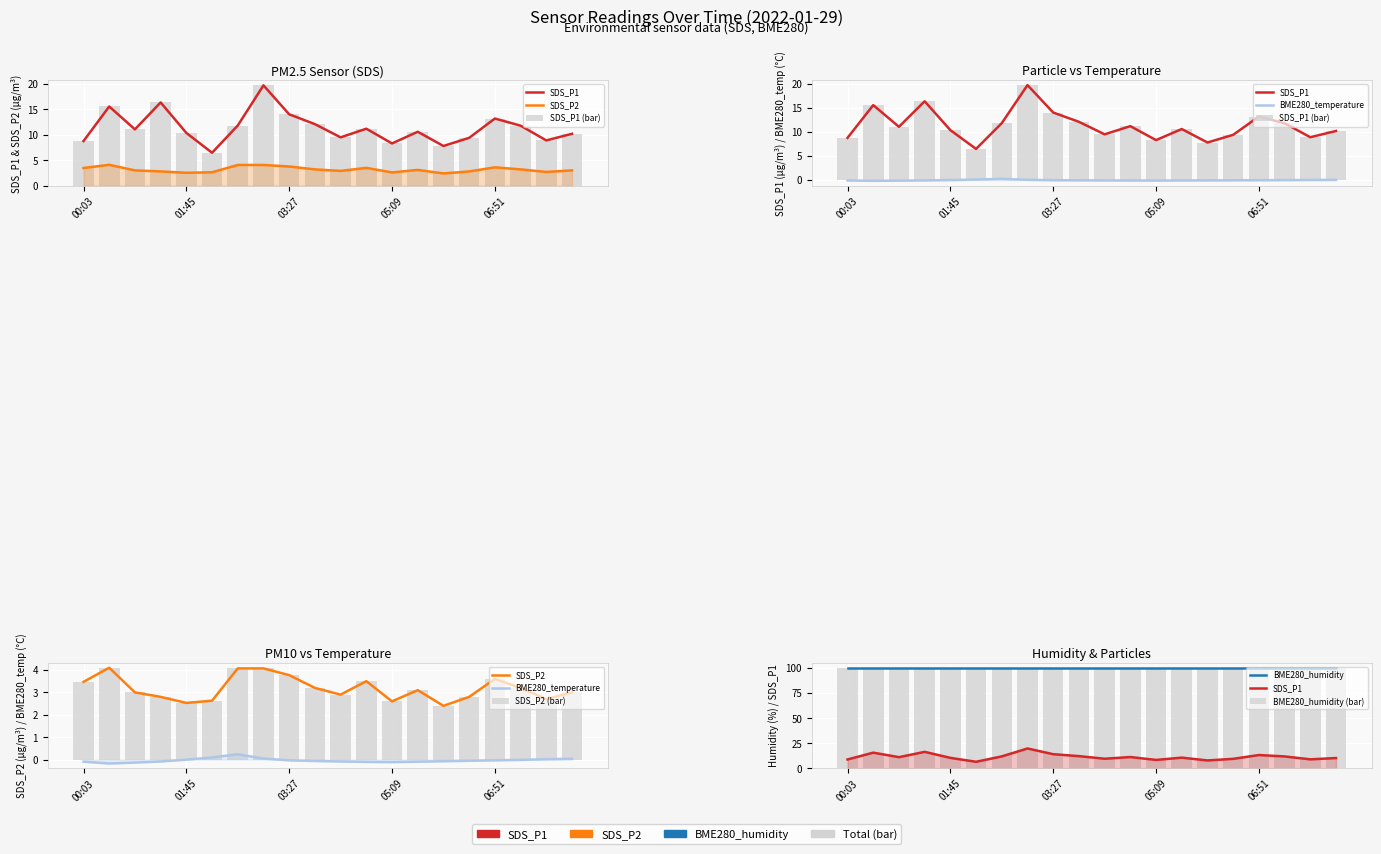

At which category is the sum across all series the highest?

03:02